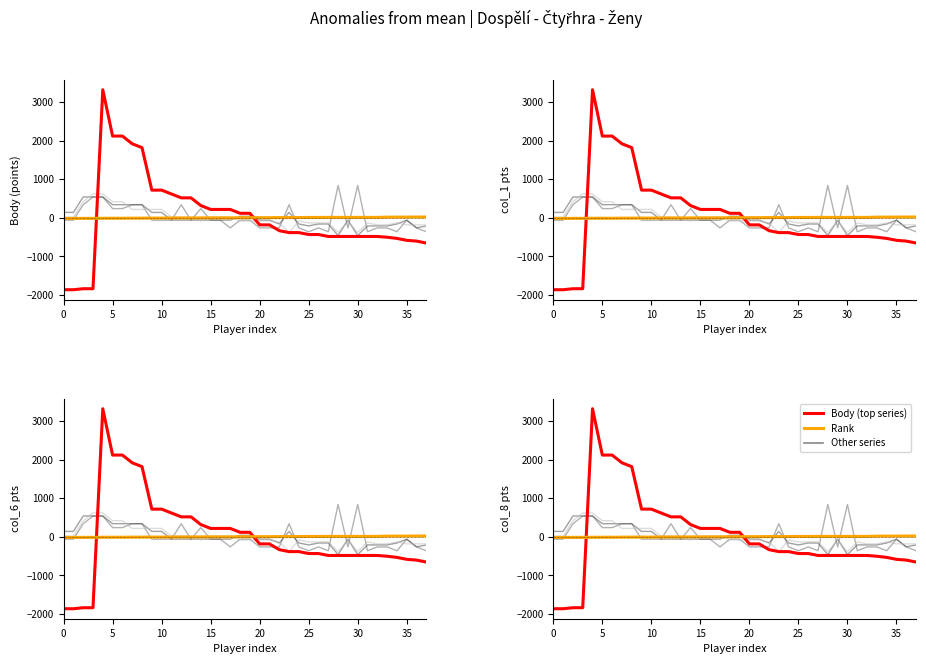

True or false: Body has a value of -1863.9 at 0.

True